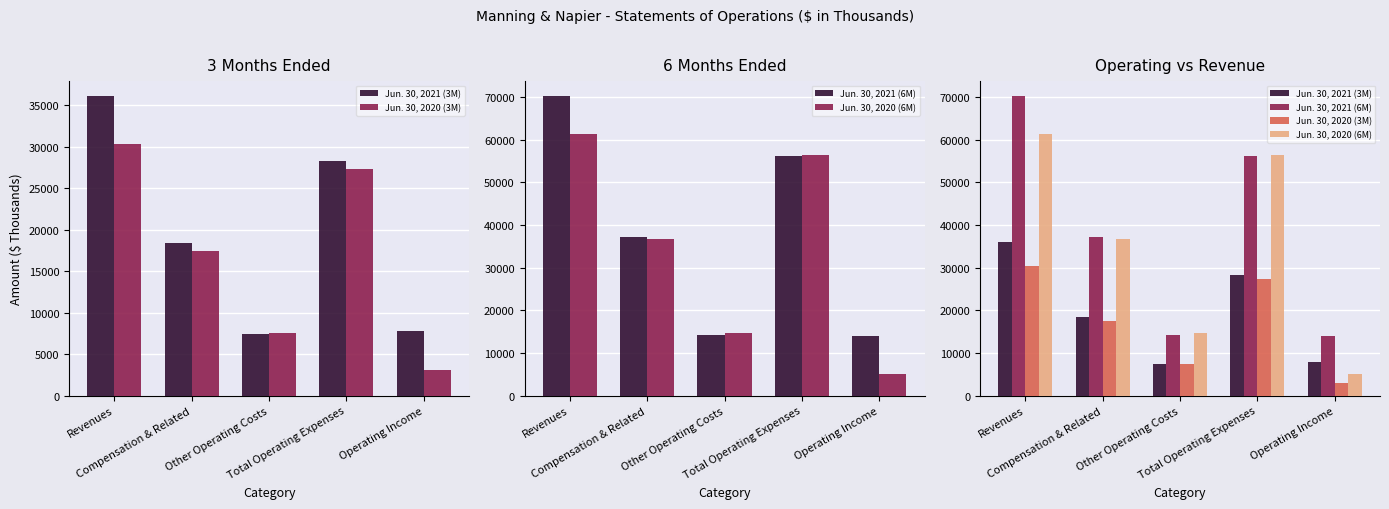

Reading left to right, transcribe all the data shown in this chart.

Jun. 30, 2021 (3M): Revenues=36077	Compensation & Related=18347	Other Operating Costs=7463	Total Operating Expenses=28307	Operating Income=7770
Jun. 30, 2020 (3M): Revenues=30346	Compensation & Related=17379	Other Operating Costs=7489	Total Operating Expenses=27293	Operating Income=3053
Jun. 30, 2021 (6M): Revenues=70228	Compensation & Related=37221	Other Operating Costs=14173	Total Operating Expenses=56249	Operating Income=13979
Jun. 30, 2020 (6M): Revenues=61455	Compensation & Related=36642	Other Operating Costs=14586	Total Operating Expenses=56466	Operating Income=4989